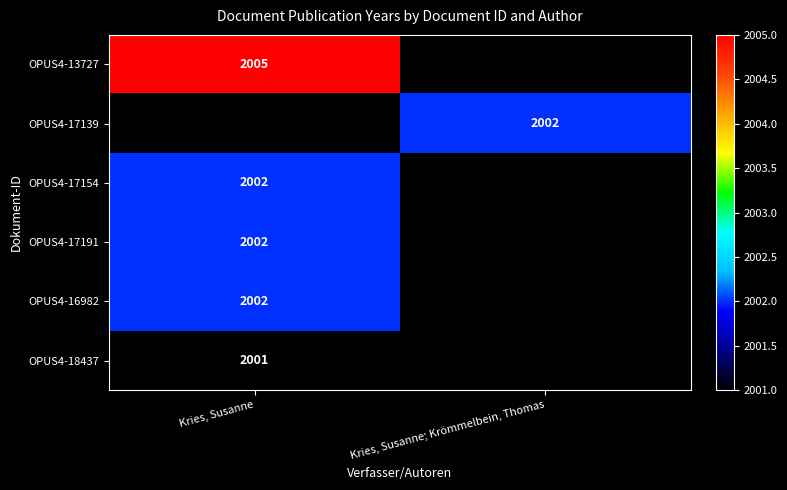

The OPUS4-17191 series shows 3231 at Kries, Susanne. True or false?

False